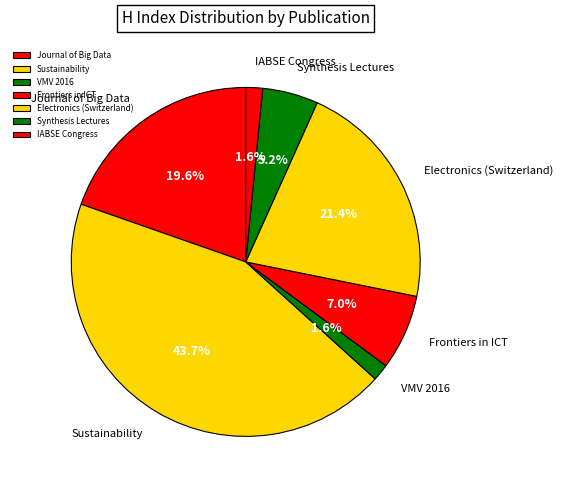

What percentage is the Sustainability slice, to the nearest percent?

44%